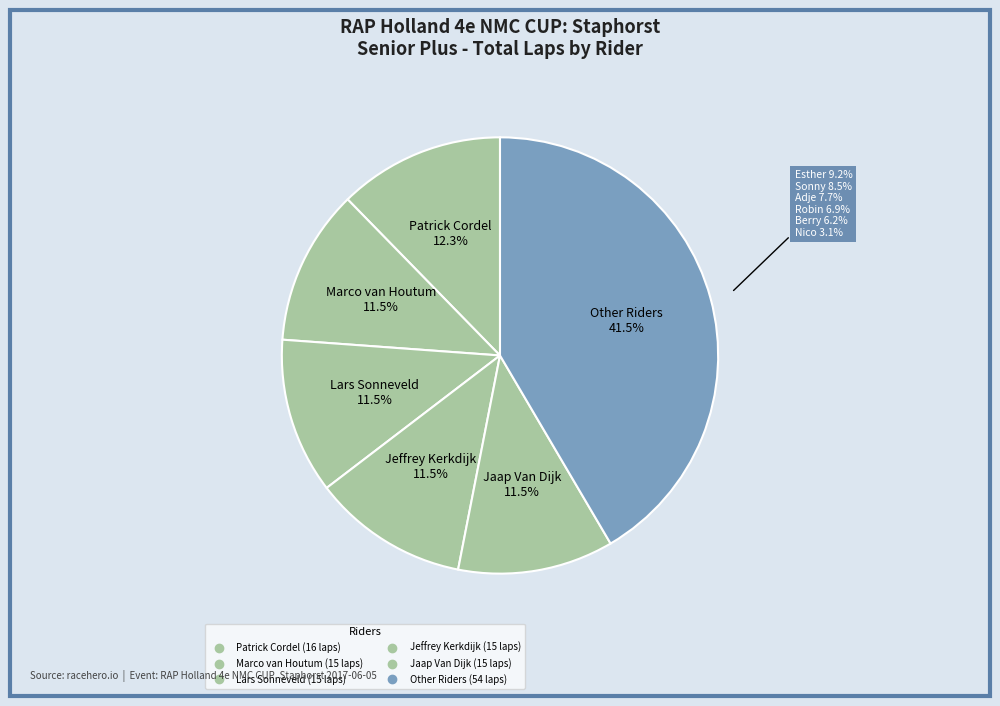

To the nearest percent, what portion does Sonny Ruitenberg represent?

8%